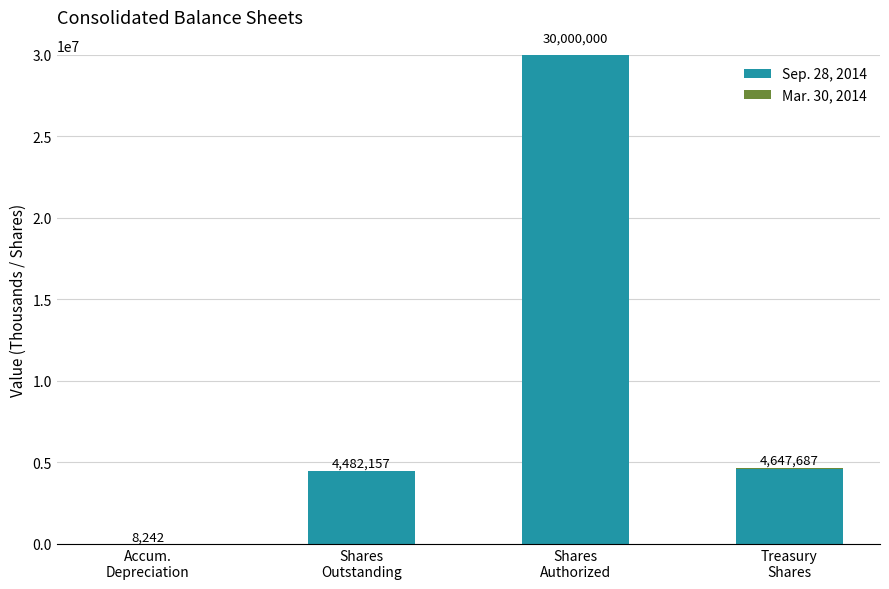

What is the sum of all Sep. 28, 2014 values?

39091747